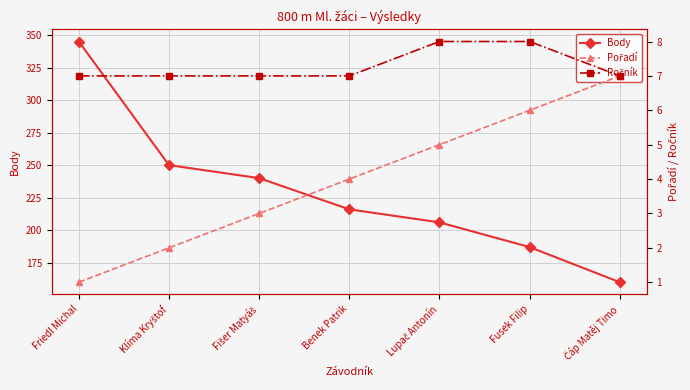

What is the label of the 6th point from the left?

Fusek Filip